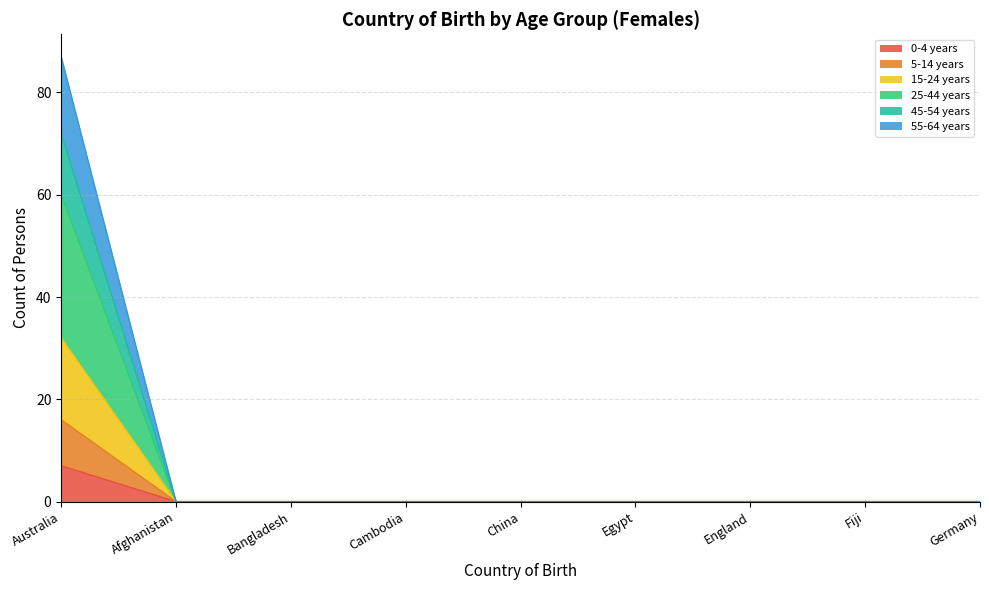

At how many categories does at least one series exceed 8?

1